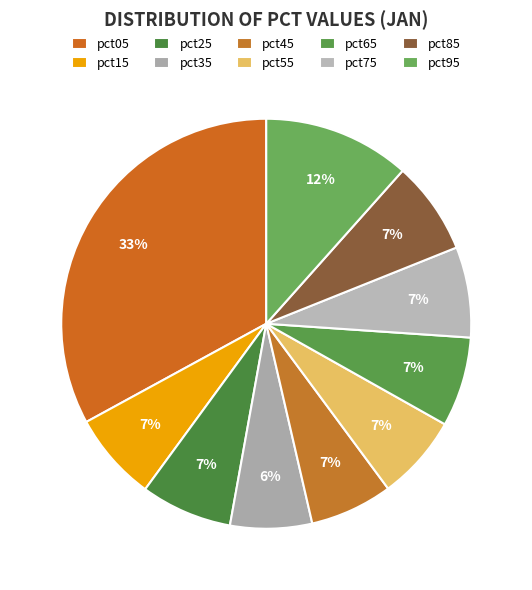

Rank the categories by value from highest to lowest.

pct05, pct95, pct85, pct25, pct75, pct65, pct15, pct55, pct45, pct35